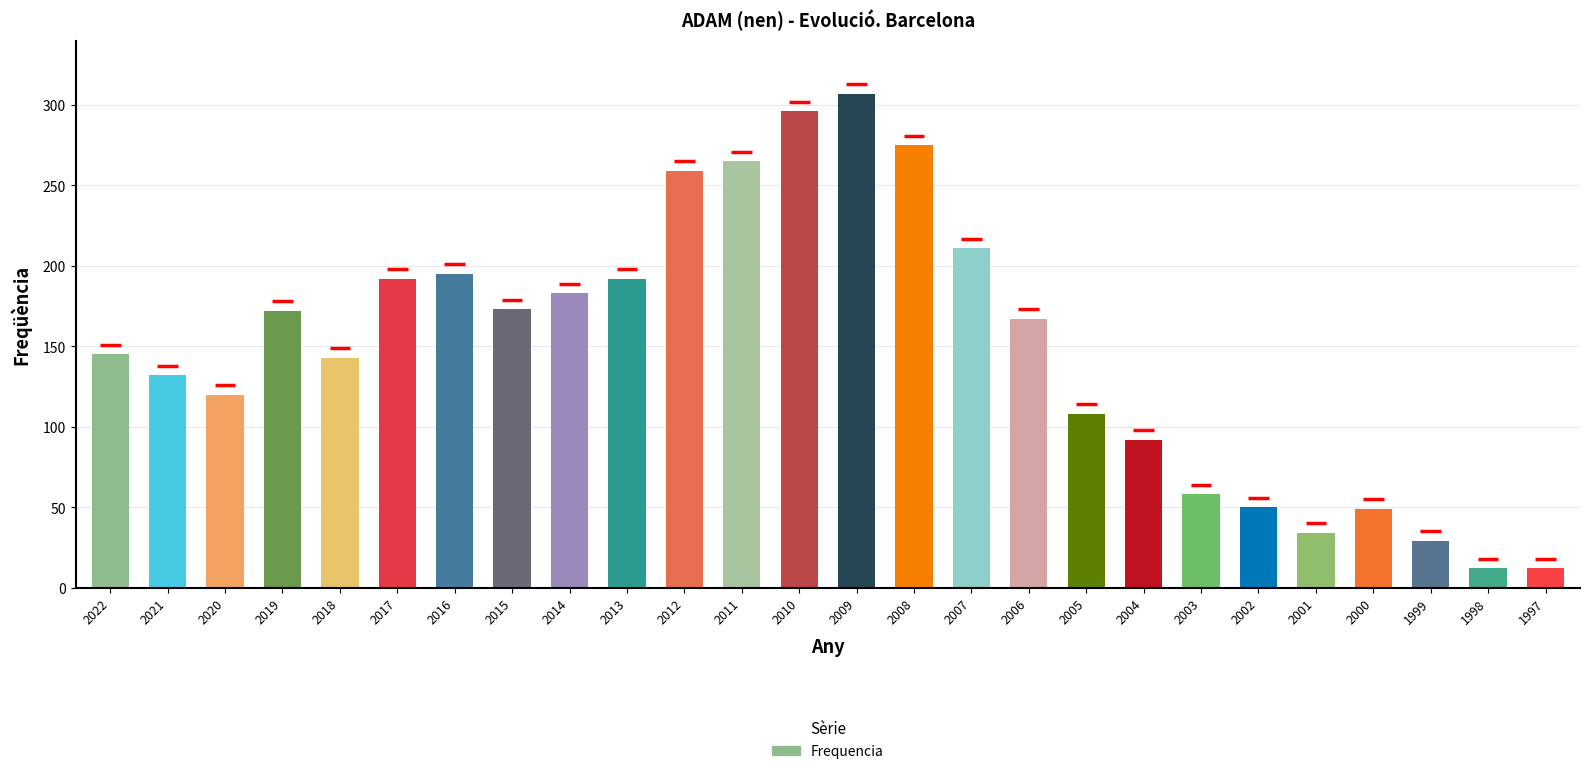

Are the bars horizontal?

No